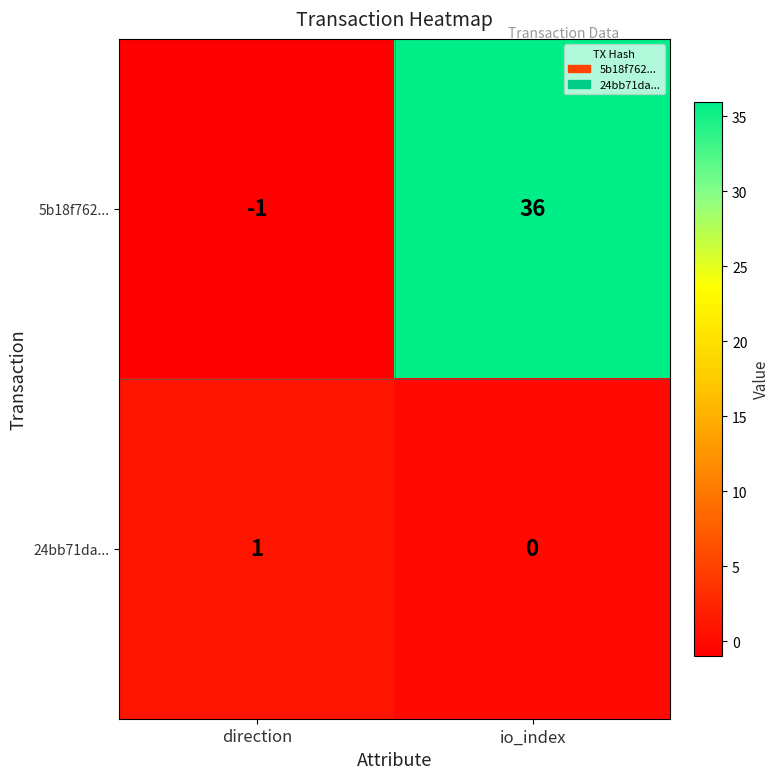

What is the smallest value displayed?

-1